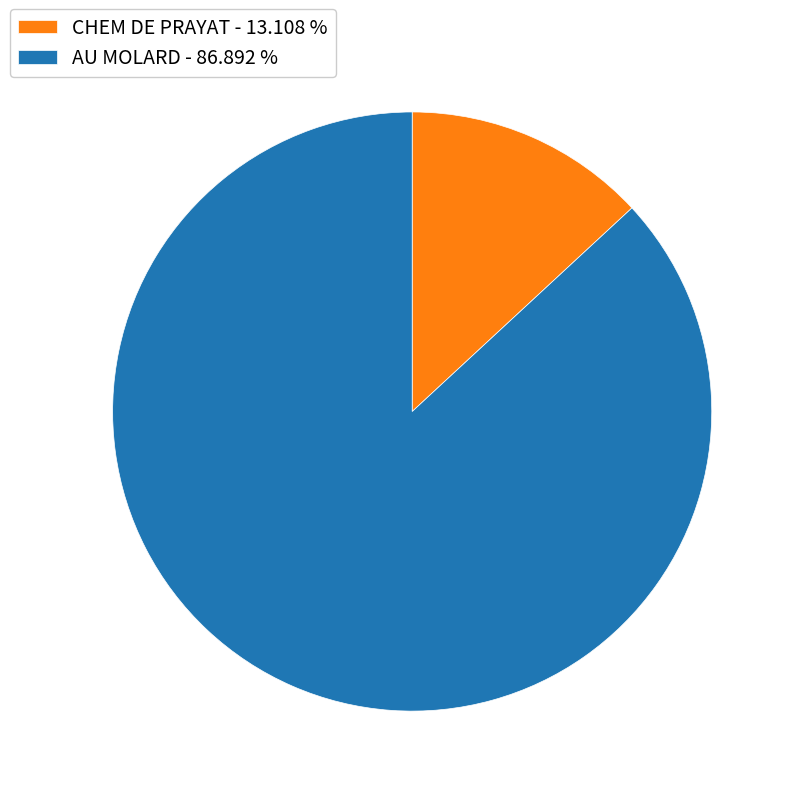

Is CHEM DE PRAYAT - 13.108 % the majority of the pie?

No